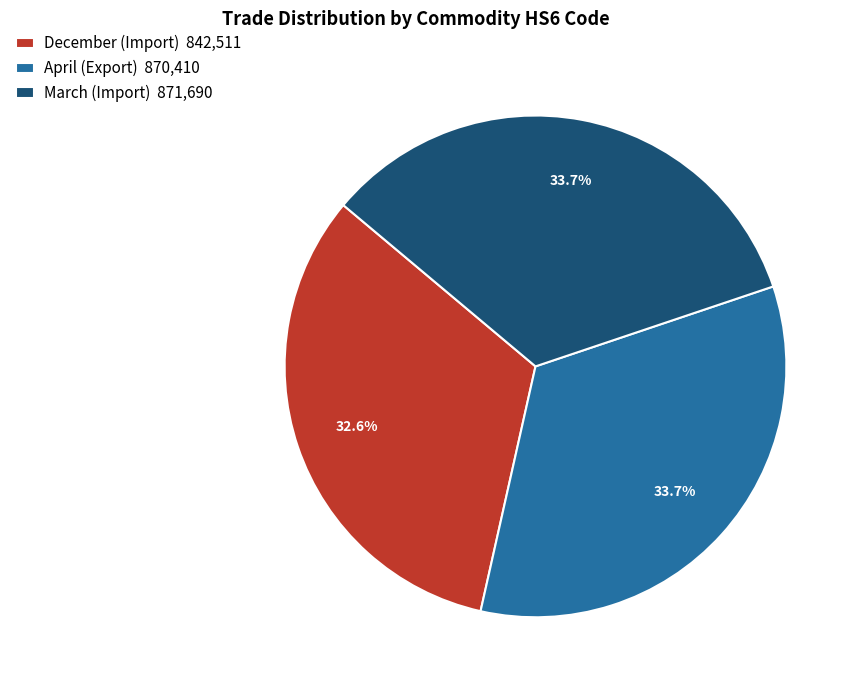

Between March (Import) and December (Import), which is larger?

March (Import)